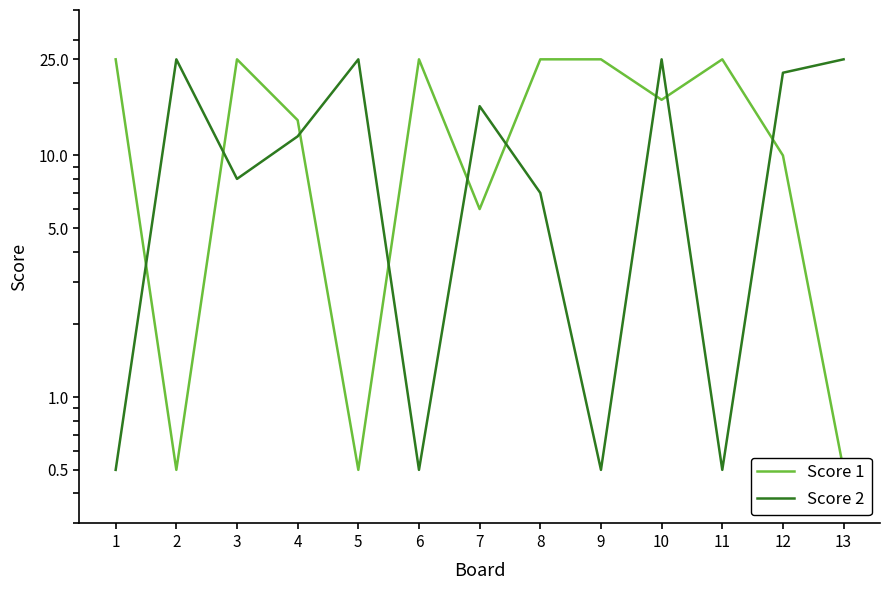

The value of Score 2 at 9 is 0.5. True or false?

True